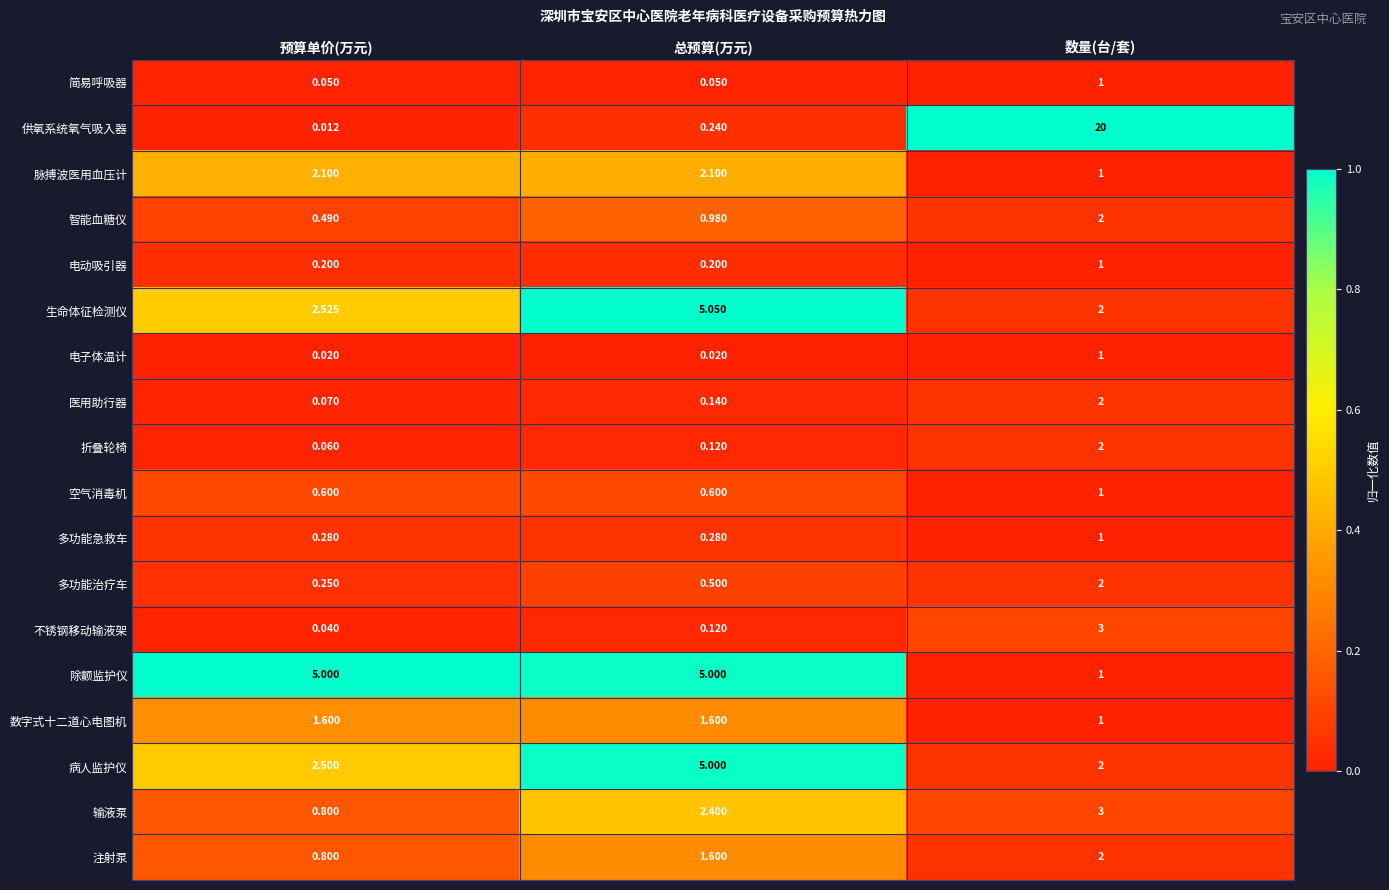

What is the difference between the highest and lowest values at 数量(台/套)?

19.0